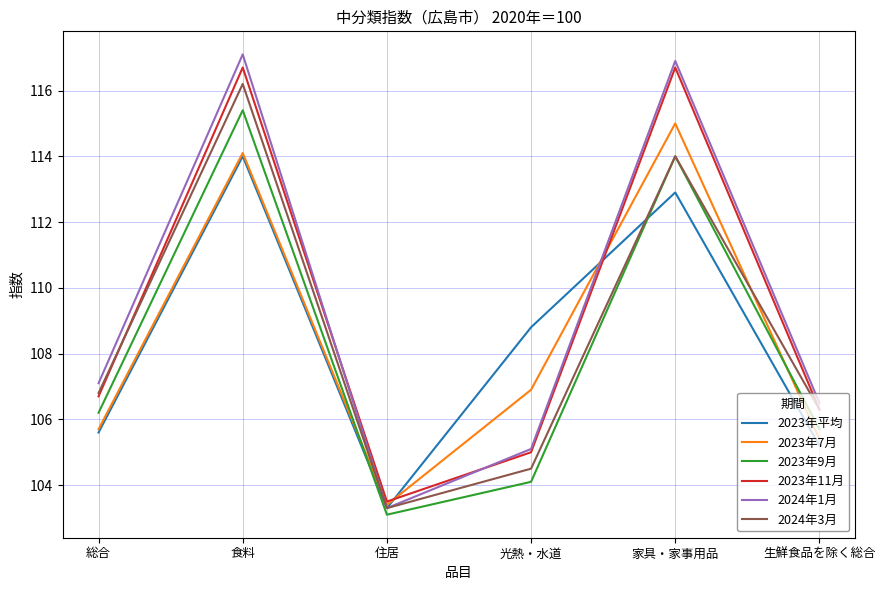

True or false: 2024年1月 and 2023年9月 intersect in this chart.

False